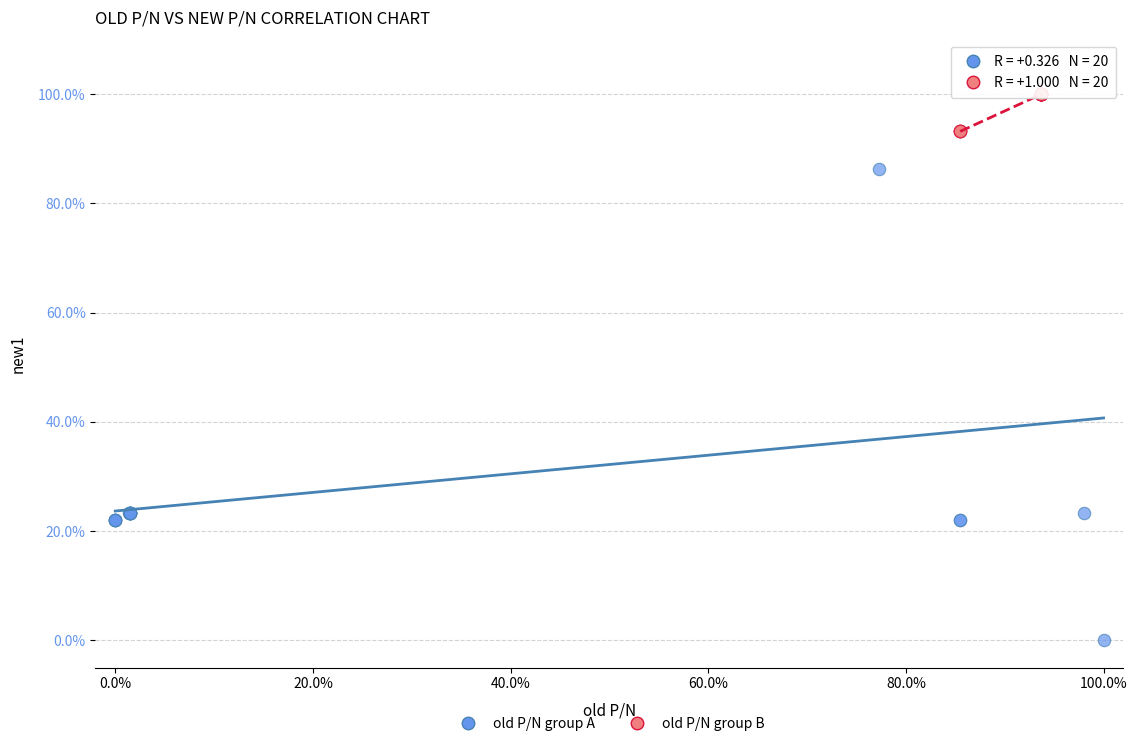

Which series has the largest Y range (max minus min)?

old P/N group A